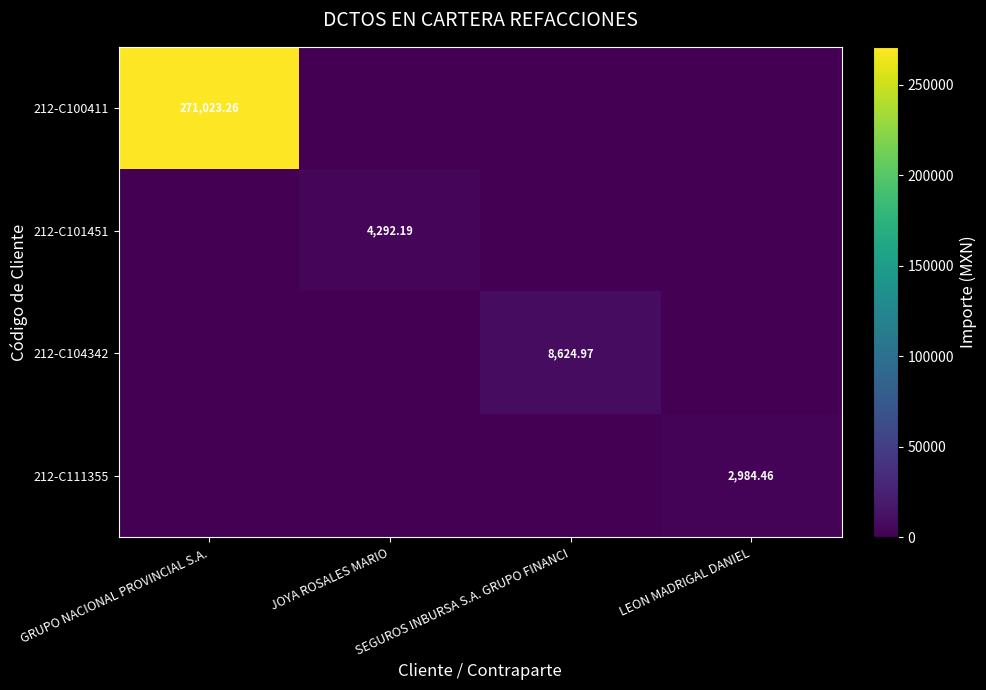

At GRUPO NACIONAL PROVINCIAL S.A., list the series in order from largest to smallest.

212-C100411, 212-C101451, 212-C104342, 212-C111355